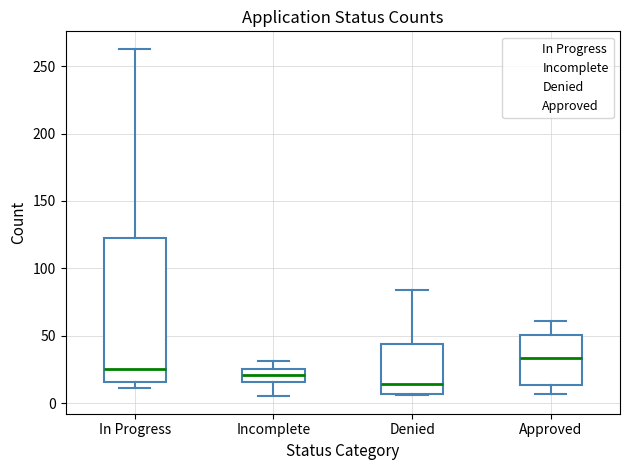

Which box has the highest median line?

Approved